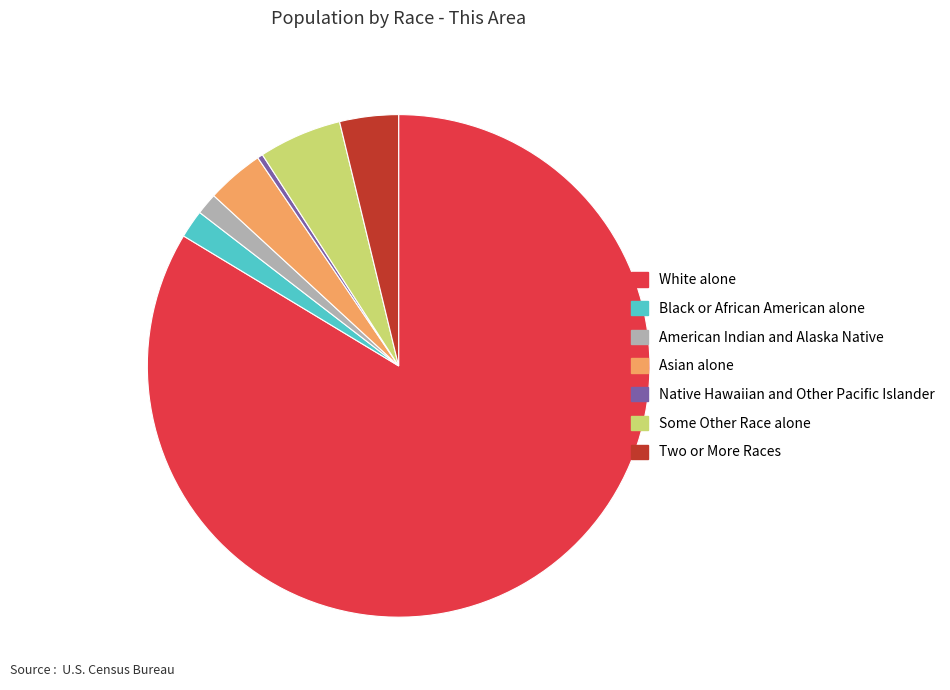

Is it true that Two or More Races is 4% of the pie?

True